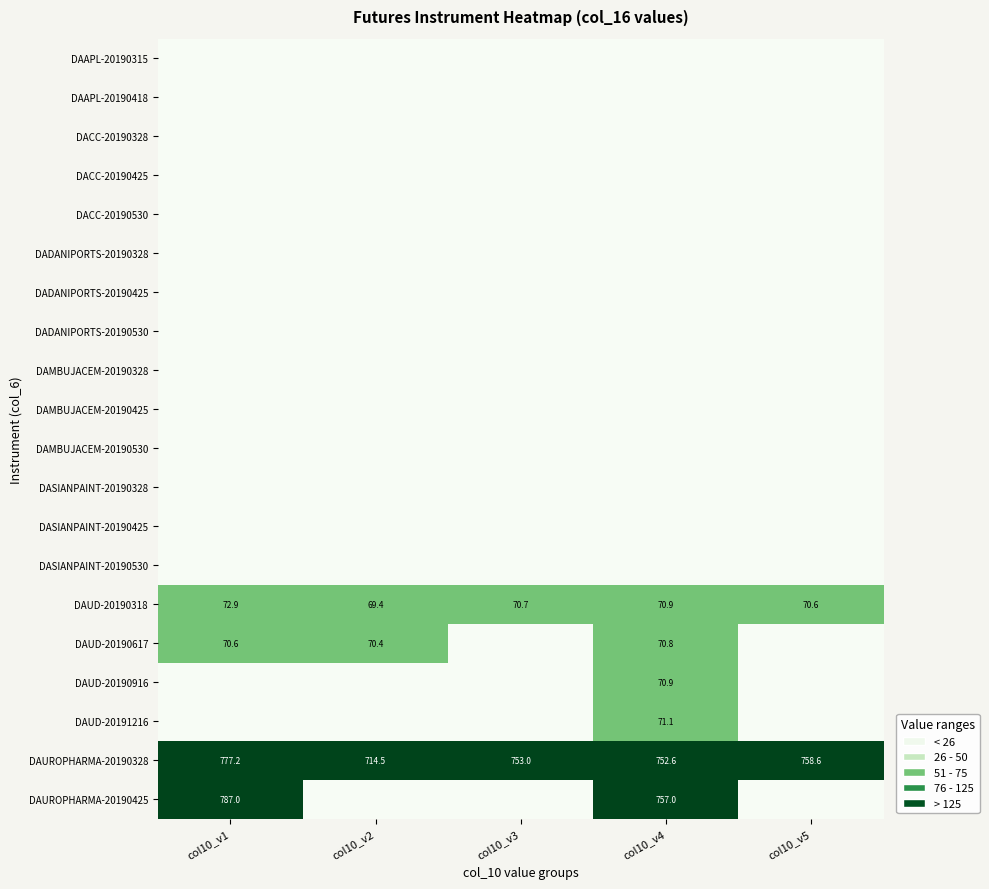

Between col10_v3 and col10_v5, which is larger?

col10_v3